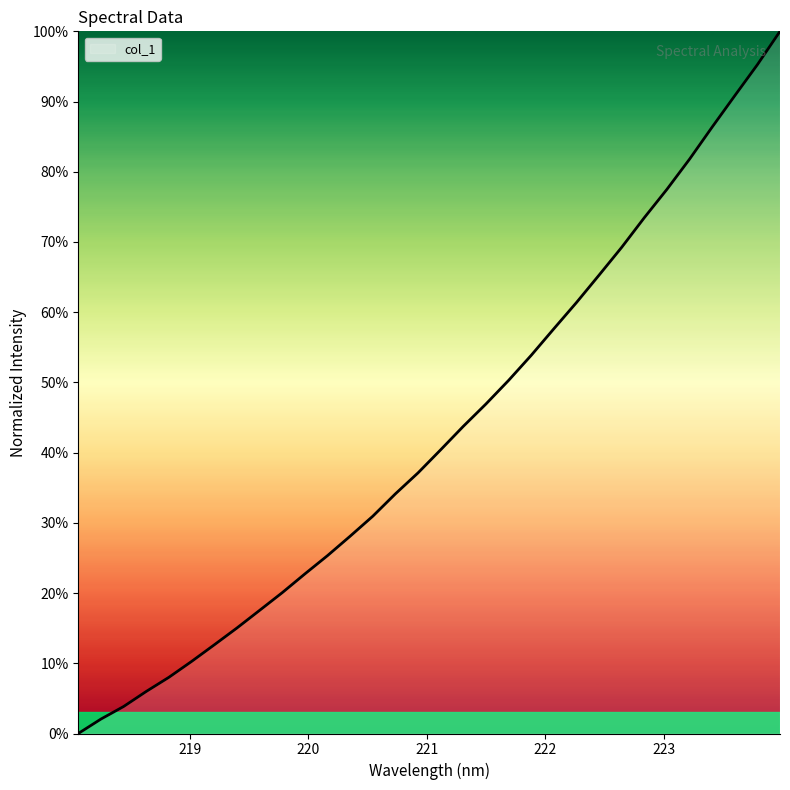

How many lines are shown in the chart?

1